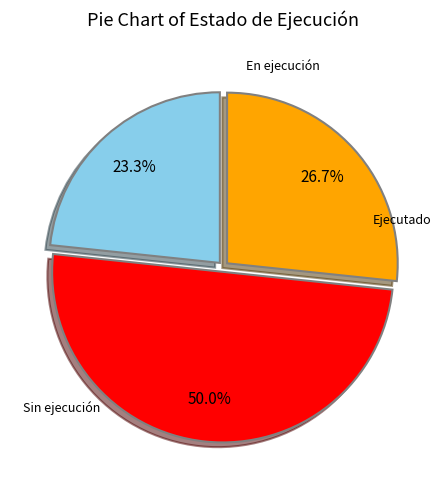

Count the number of slices in the pie.

3